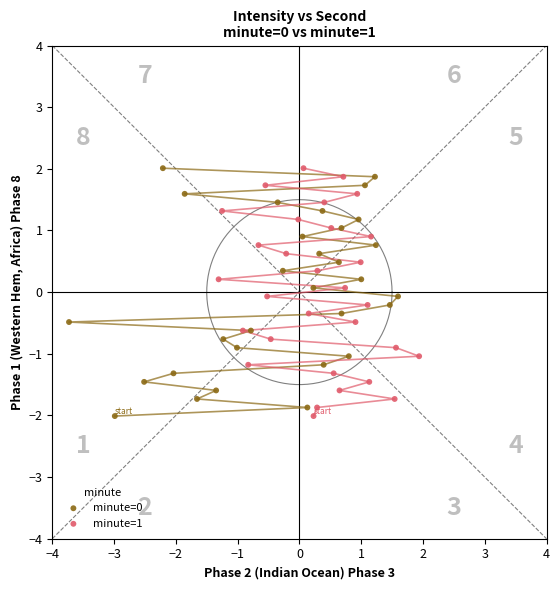

What are all the series names shown in the legend?

minute=0, minute=1